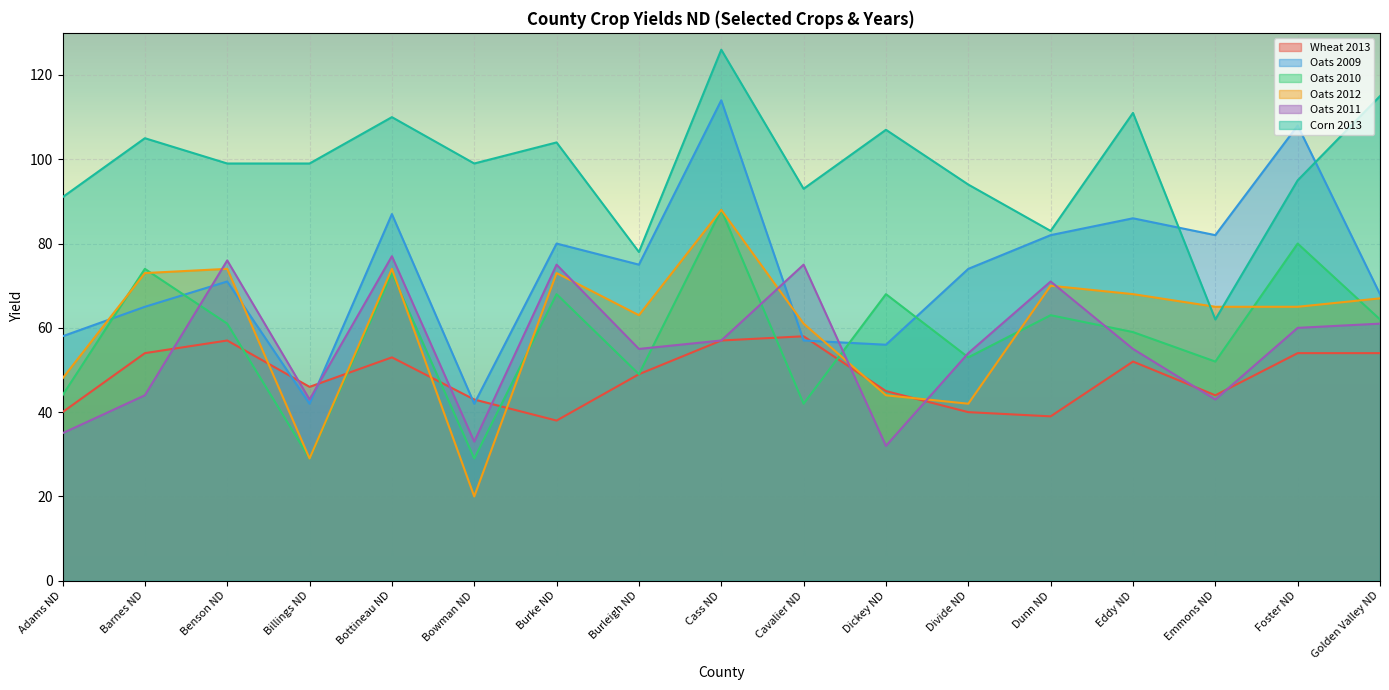

At Cass ND, list the series in order from smallest to largest.

Wheat 2013, Oats 2011, Oats 2010, Oats 2012, Oats 2009, Corn 2013